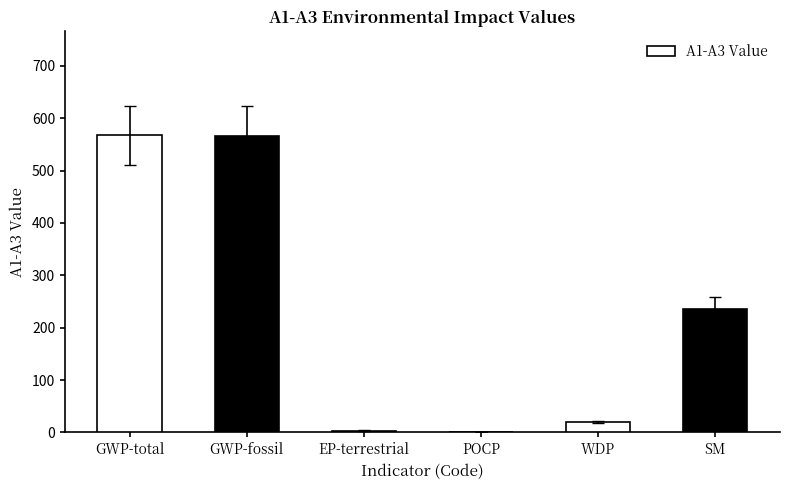

Where does the data first go above 235?

GWP-total